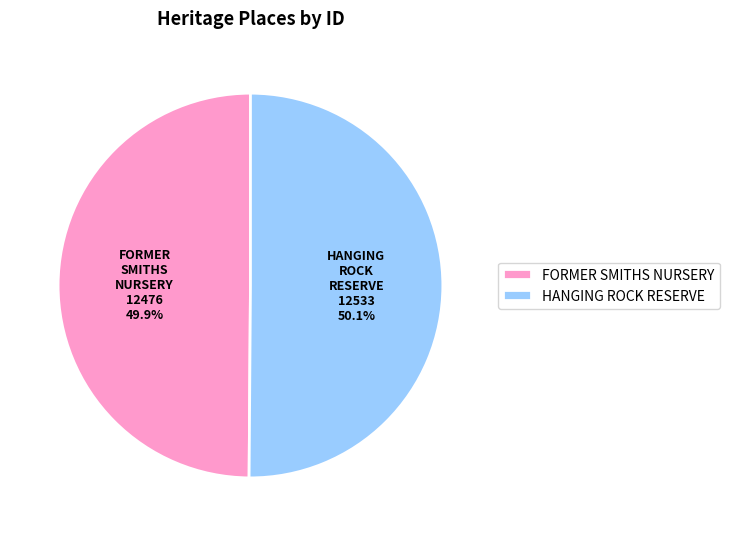

Is there a majority slice in this chart?

Yes